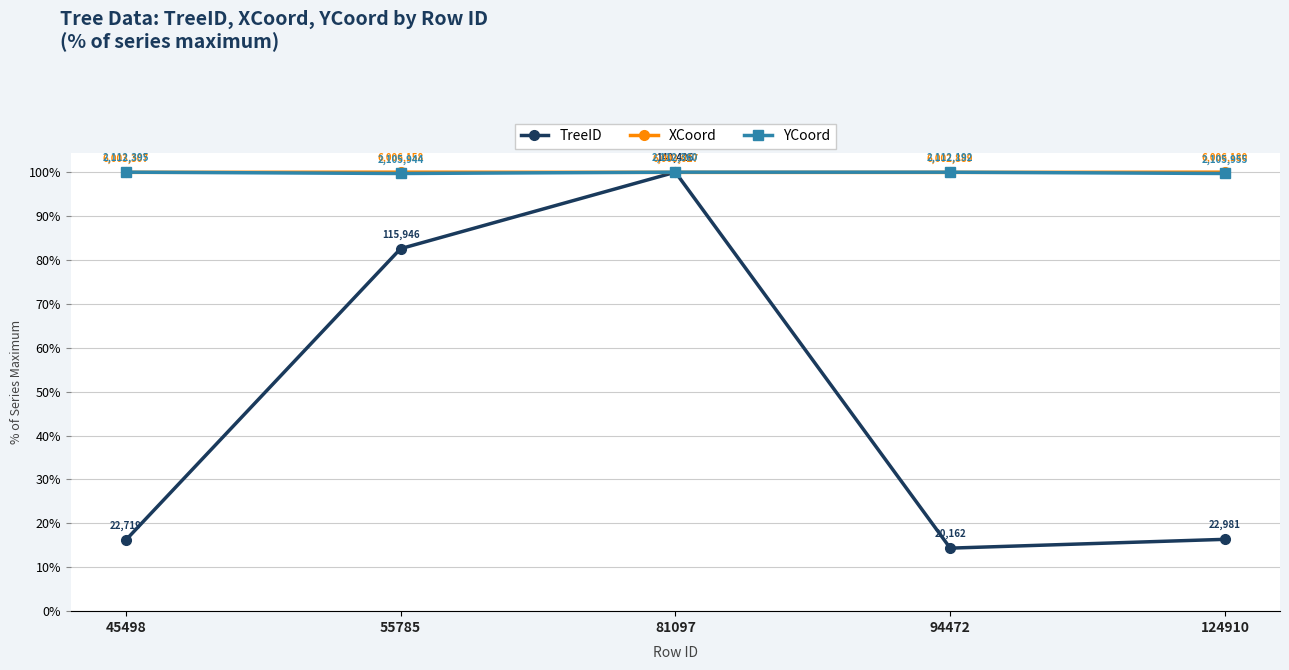

What is the value of the TreeID point at the 1st from the left?

16.2